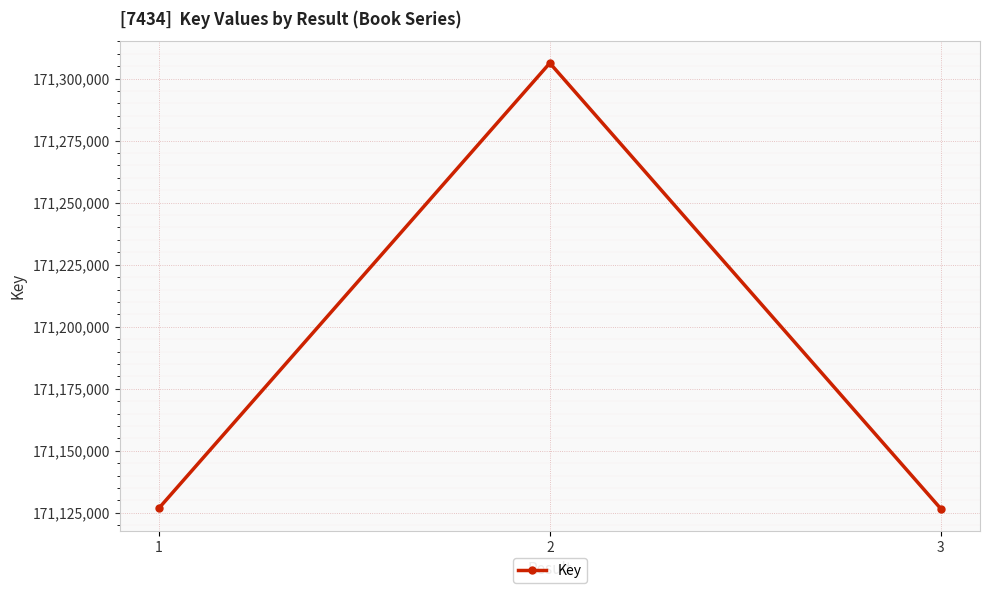

What is the ratio of the value at 3 to the value at 1?

1.0